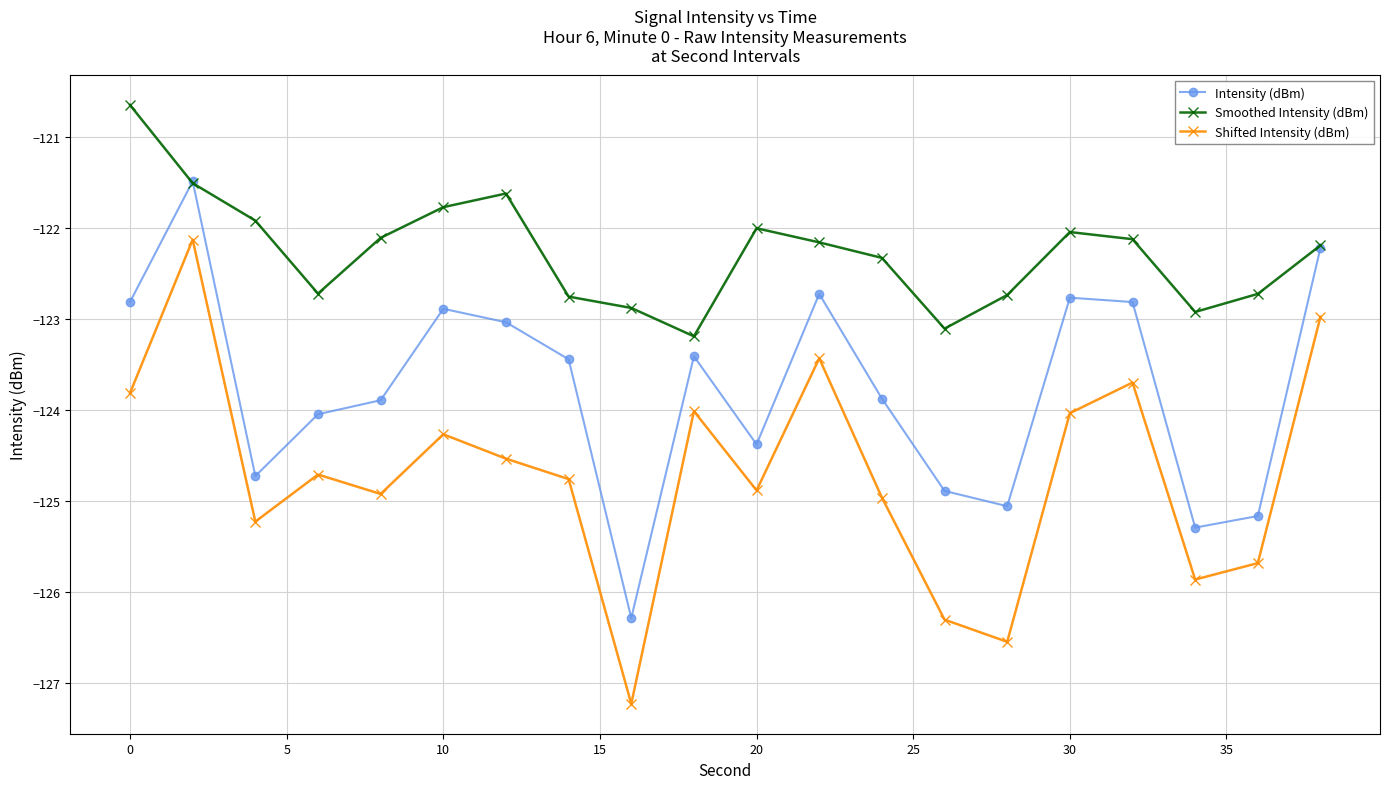

How many interior local valleys does the Intensity (dBm) series have?

5